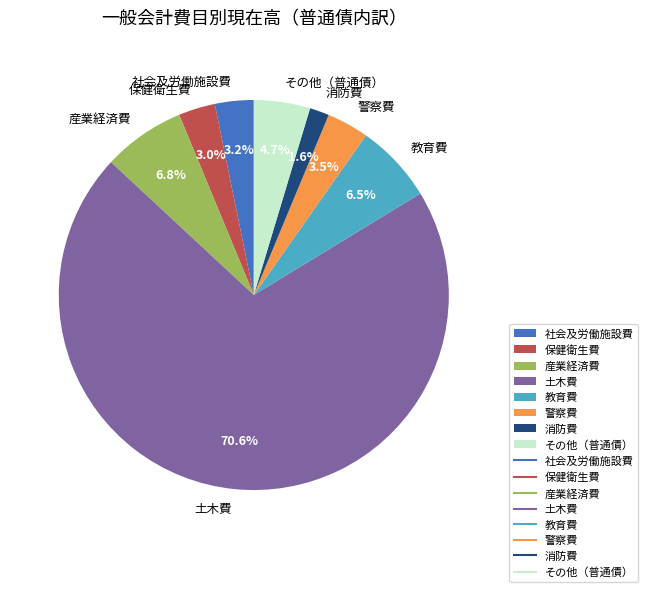

To the nearest percent, what is the combined percentage of 土木費 and 産業経済費?

77%